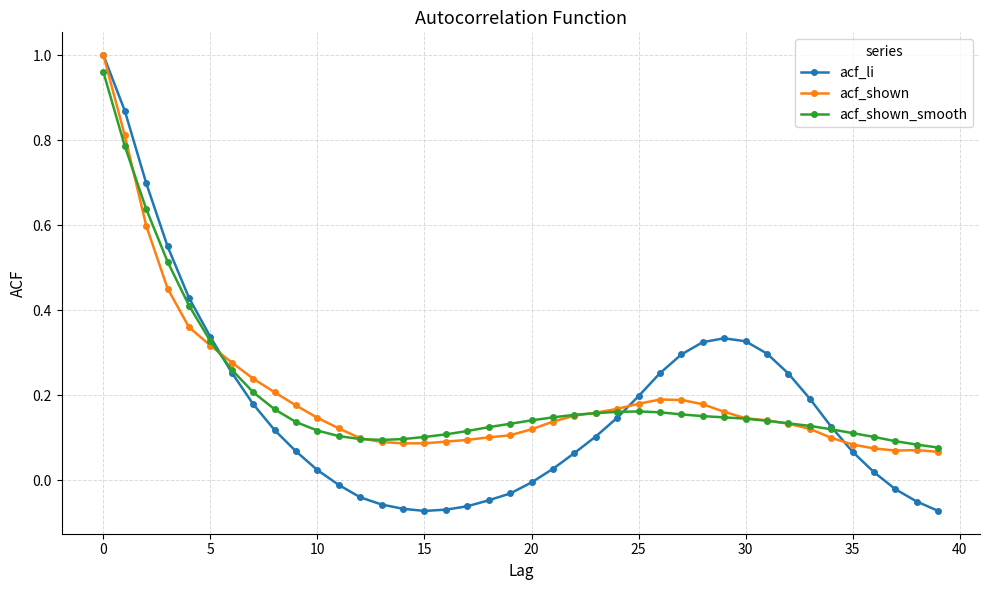

How many categories are shown in the chart?

40